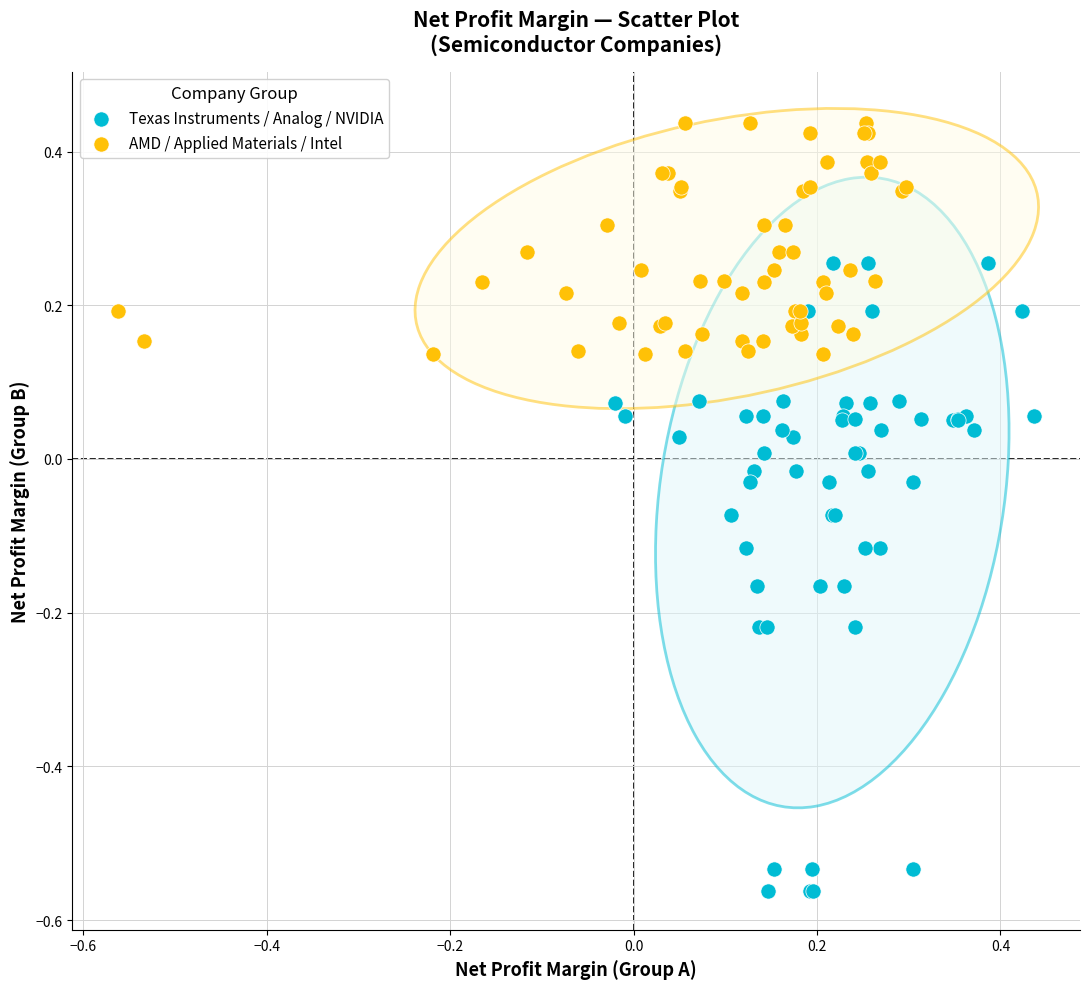

Which series contains the lowest Y value?

Texas Instruments / Analog / NVIDIA